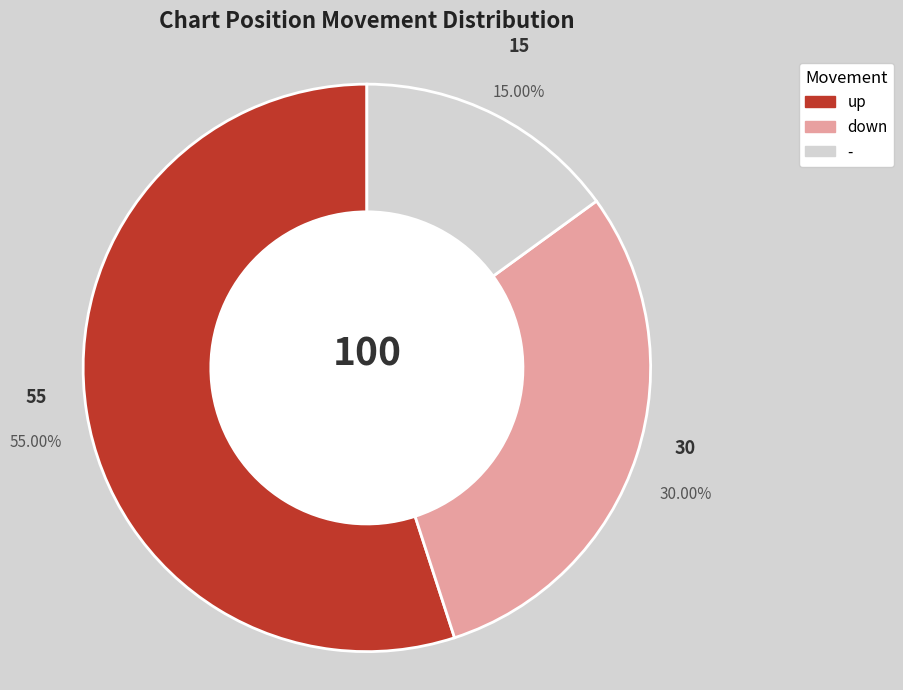

What percentage is NOT represented by down?

70.0%